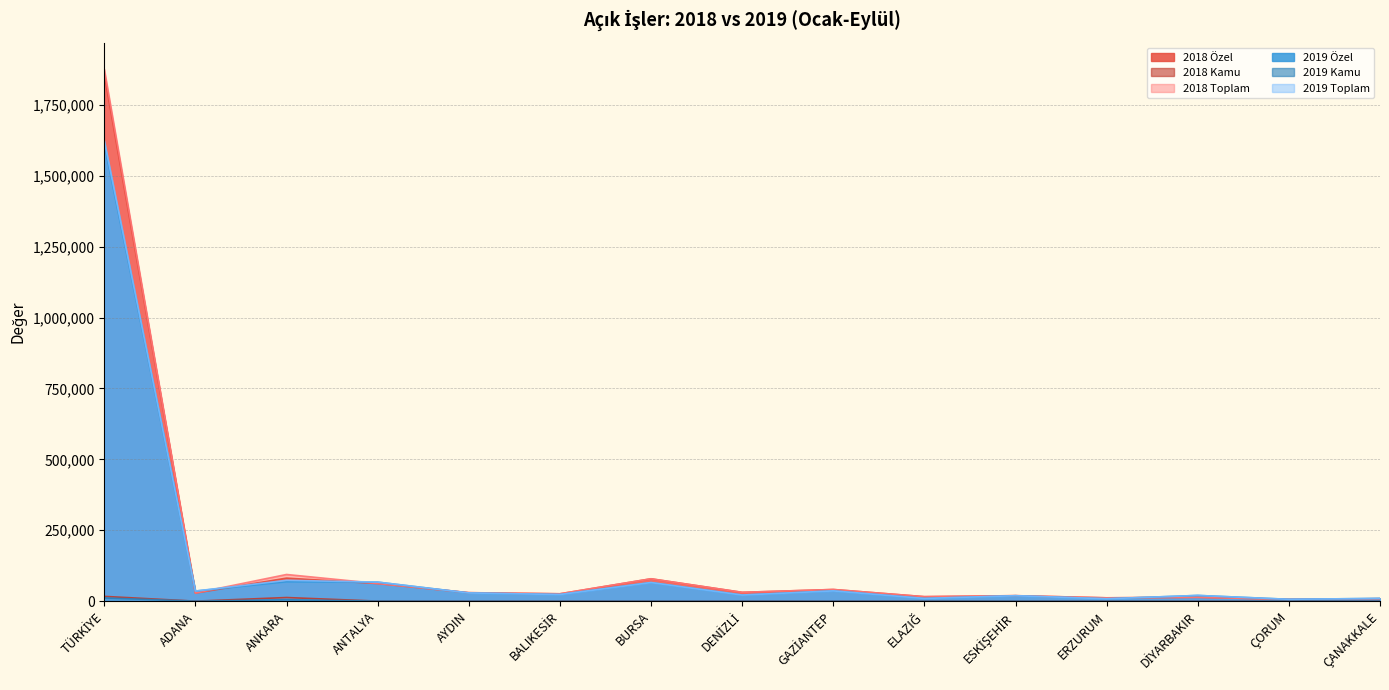

True or false: 2019 Özel has more than 2 points higher than both neighbors.

True